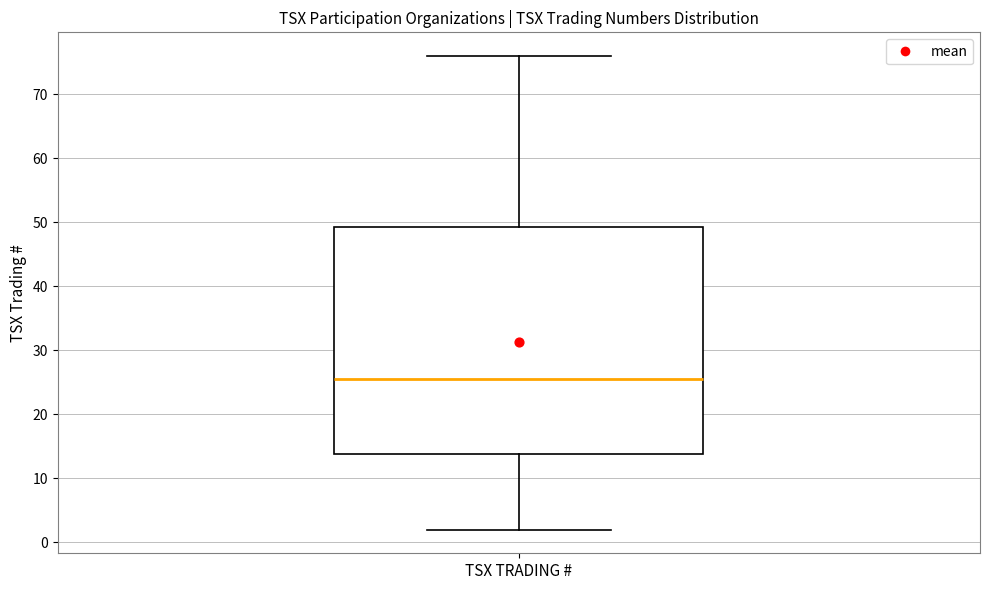

Where is the upper edge of the box for TSX TRADING # on the y-axis? The values are not printed on the chart, so give them approximately, as read against the axis.

49